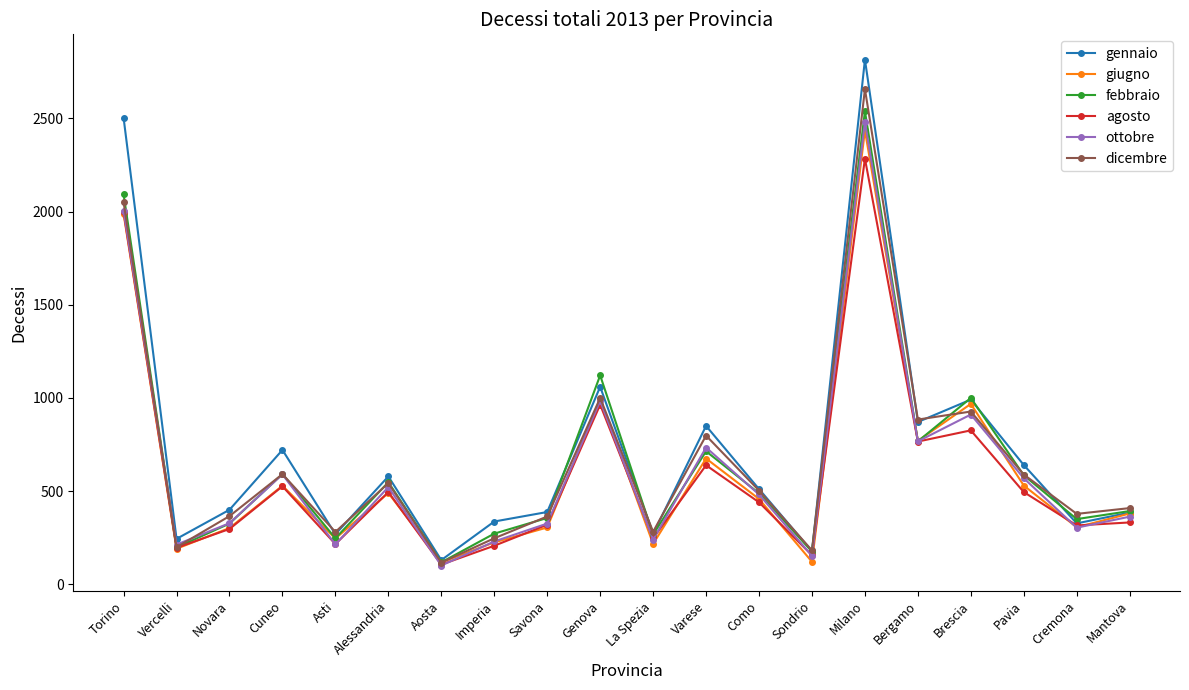

What is the label of the 10th point from the right?

La Spezia